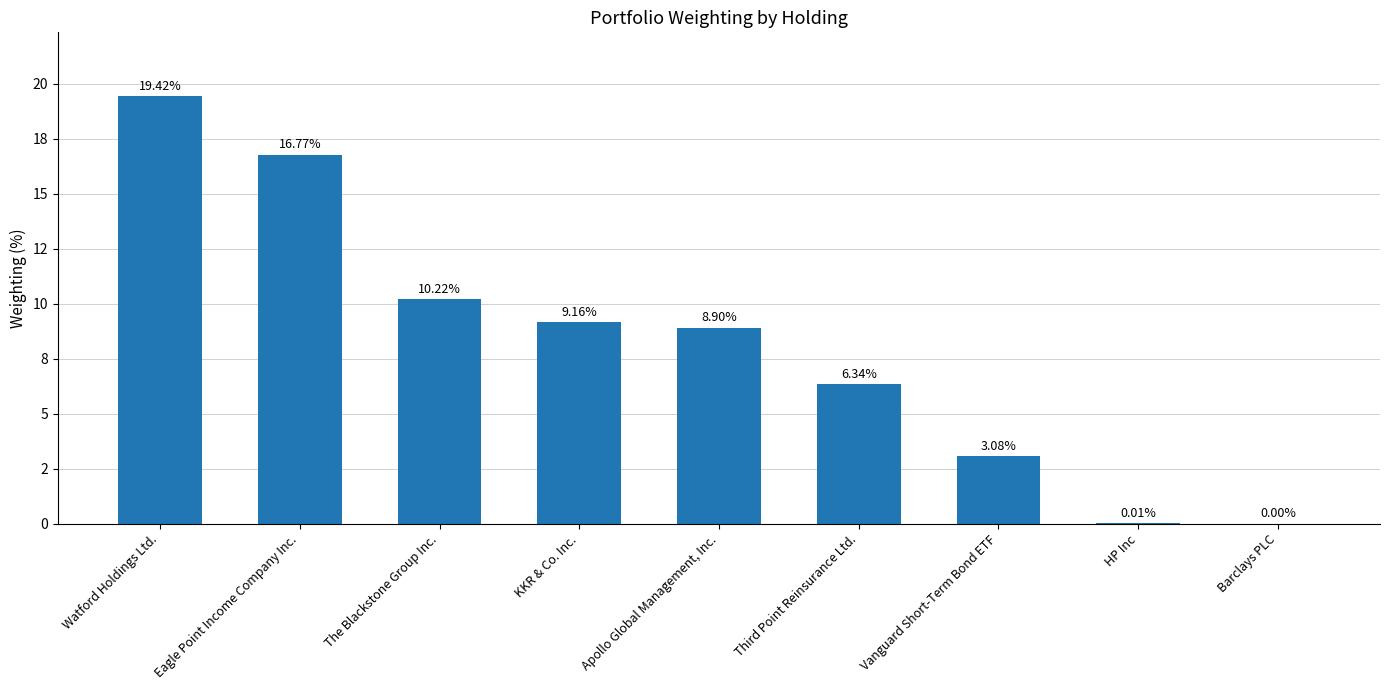

Reading left to right, extract all data points from this chart.

Watford Holdings Ltd.=19.4	Eagle Point Income Company Inc.=16.8	The Blackstone Group Inc.=10.2	KKR & Co. Inc.=9.2	Apollo Global Management, Inc.=8.9	Third Point Reinsurance Ltd.=6.3	Vanguard Short-Term Bond ETF=3.1	HP Inc=0.0	Barclays PLC=0.0